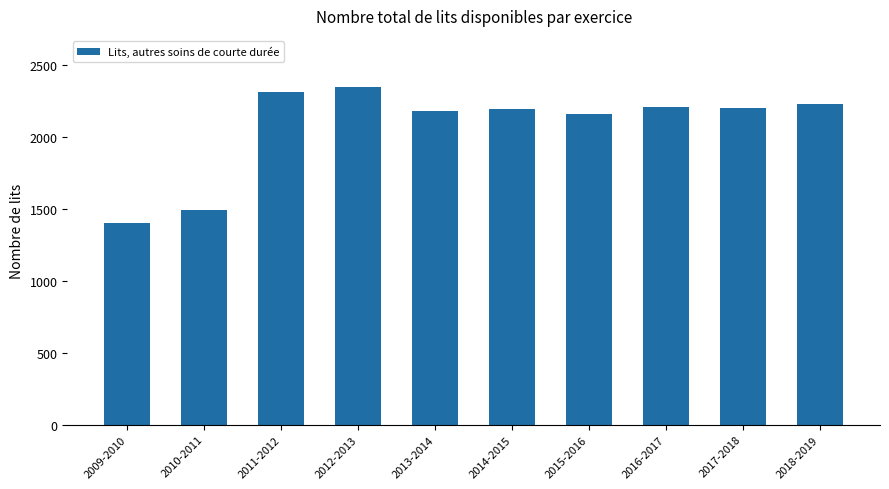

How many data points are less than 2197?

5